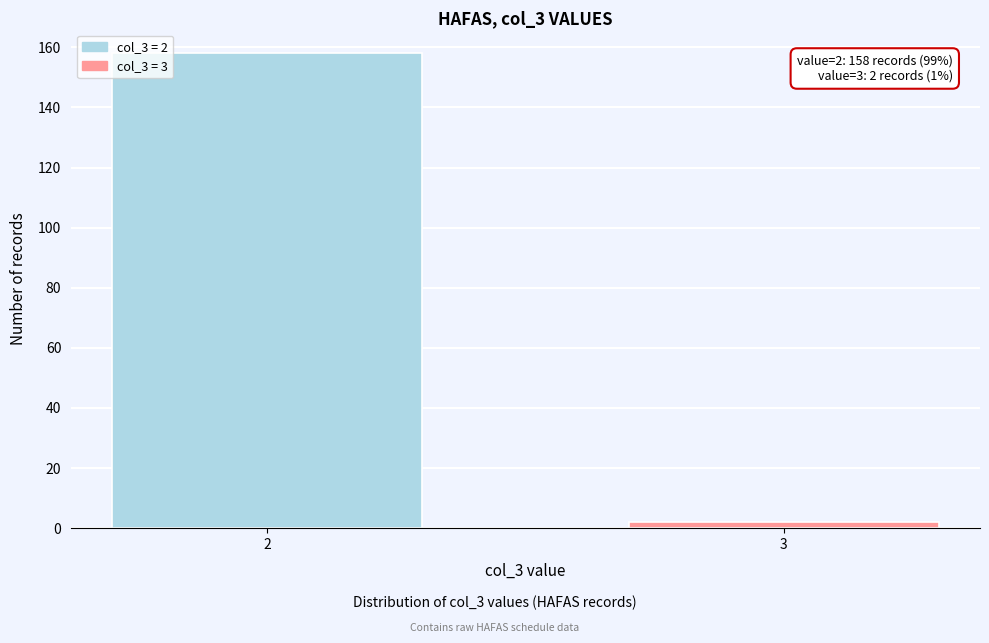

Reading right to left, transcribe all the data shown in this chart.

3=2	2=158